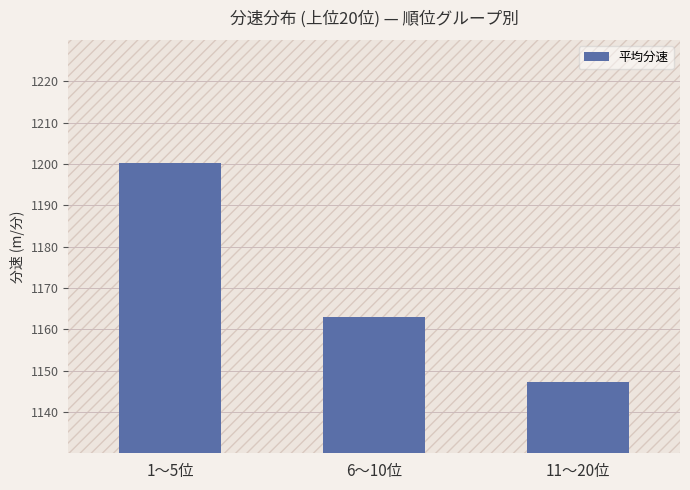

Approximately how many times larger is the value at 6〜10位 compared to 1〜5位?

1.0